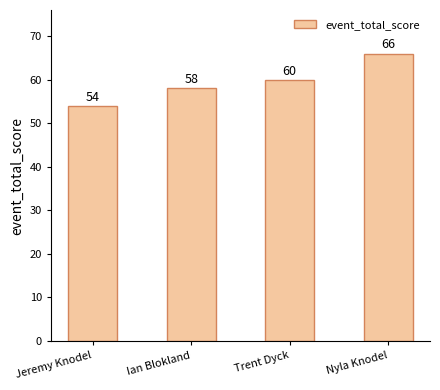

The value at Jeremy Knodel is 54. True or false?

True